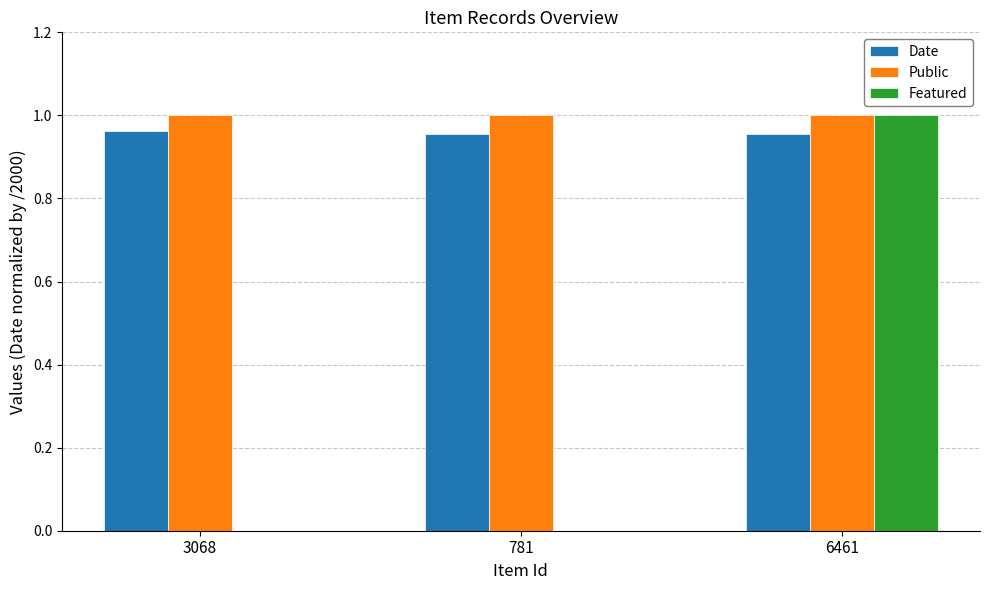

How many Date values are between 0 and 1?

3